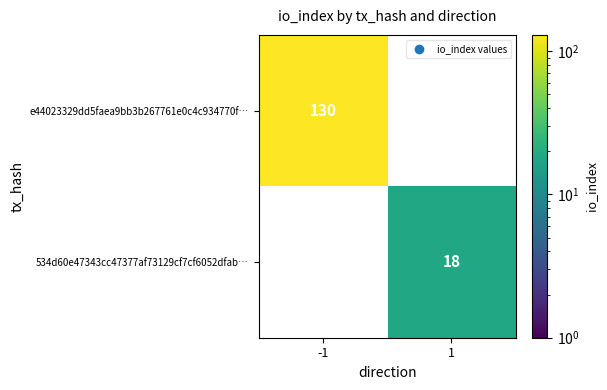

True or false: 534d60e47343cc47377af73129cf7cf6052dfab… has a value of 10 at 1.

False